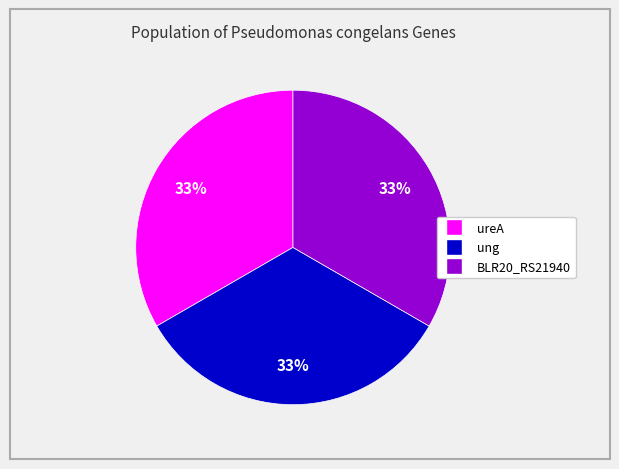

To the nearest percent, what is the combined percentage of ung and ureA?

67%